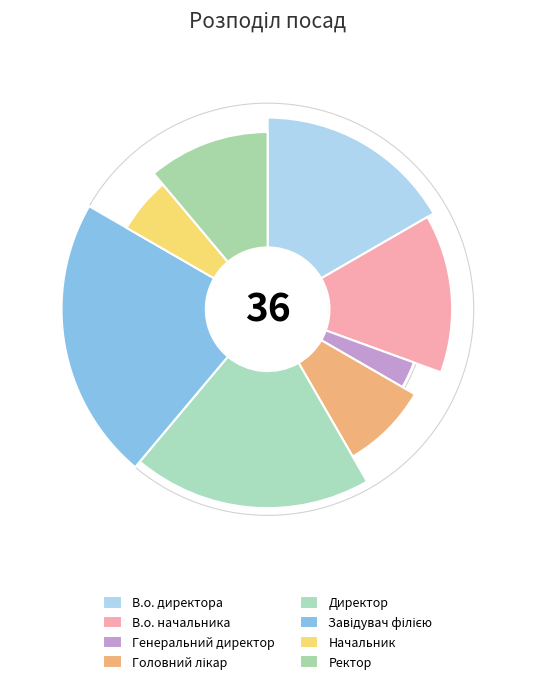

What is the largest slice in the pie chart?

Завідувач філією